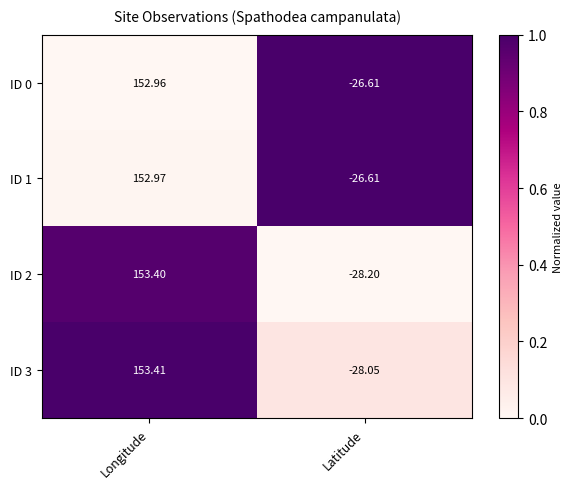

What is the total value across all series at Latitude?

-109.5